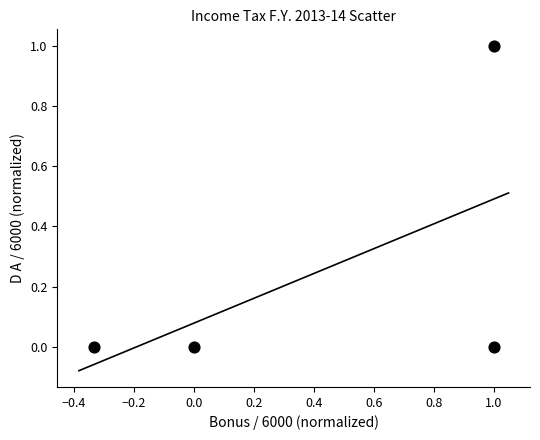

Count the number of points in this scatter plot.

4